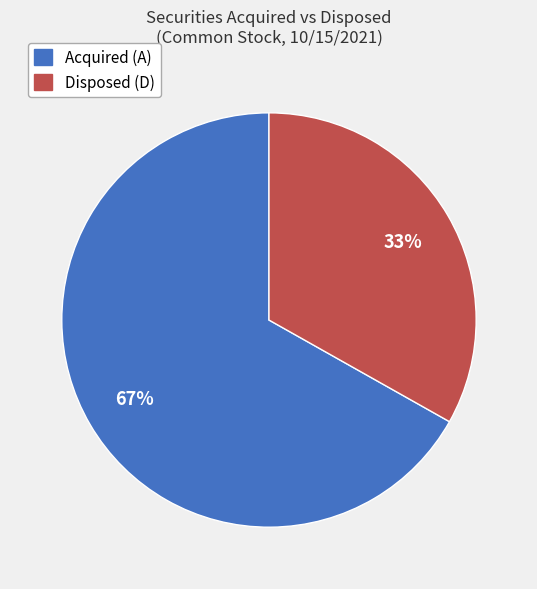

What is the majority slice?

Acquired (A)